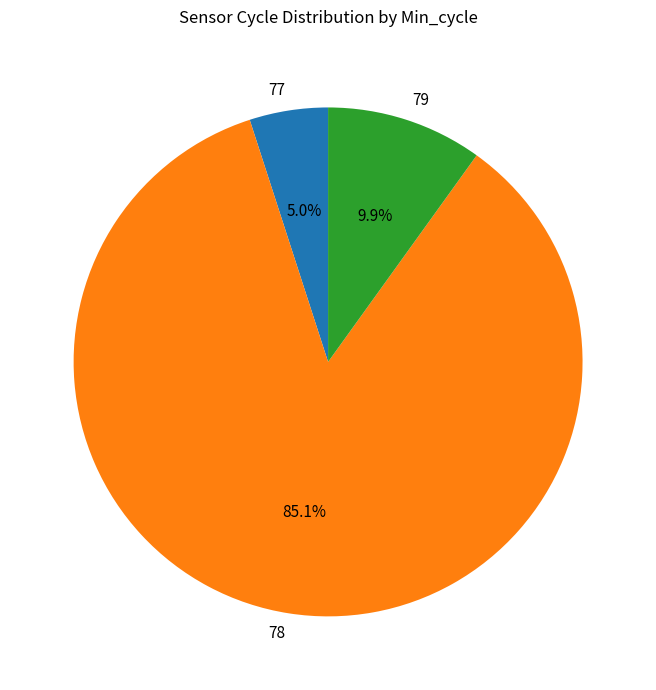

Which has a higher value, 79 or 78?

78